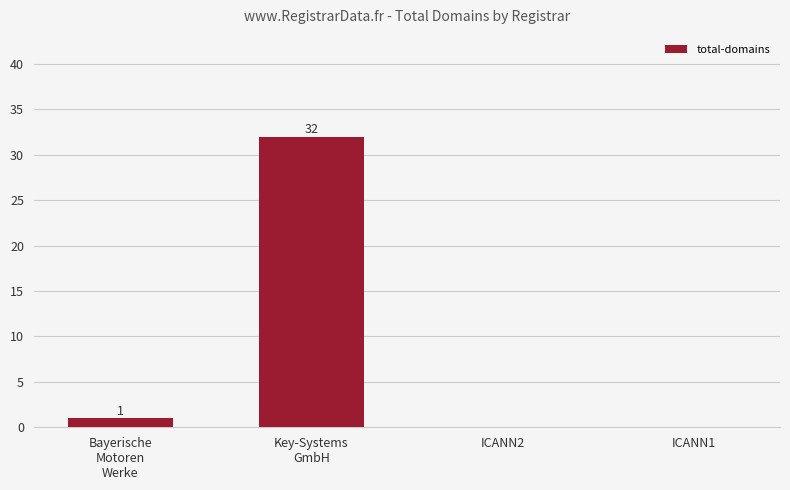

Is it true that the value at Key-Systems
GmbH is 32?

True